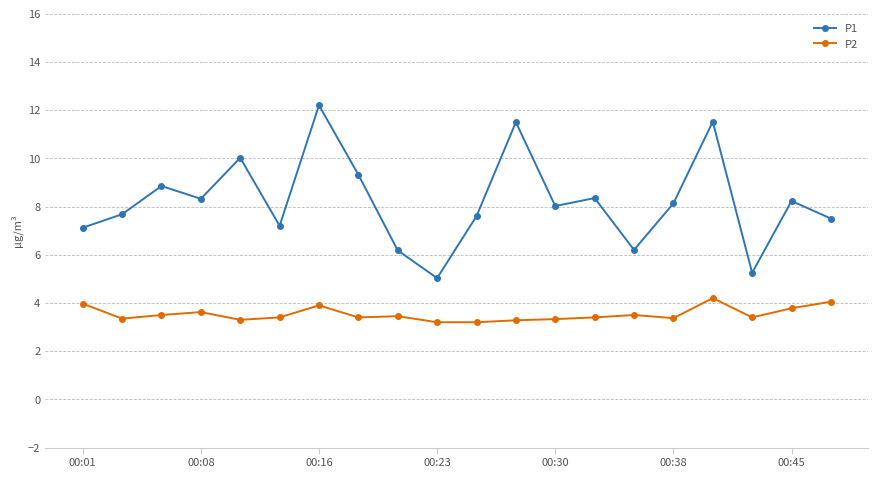

Is this an area chart (filled region under the line)?

No